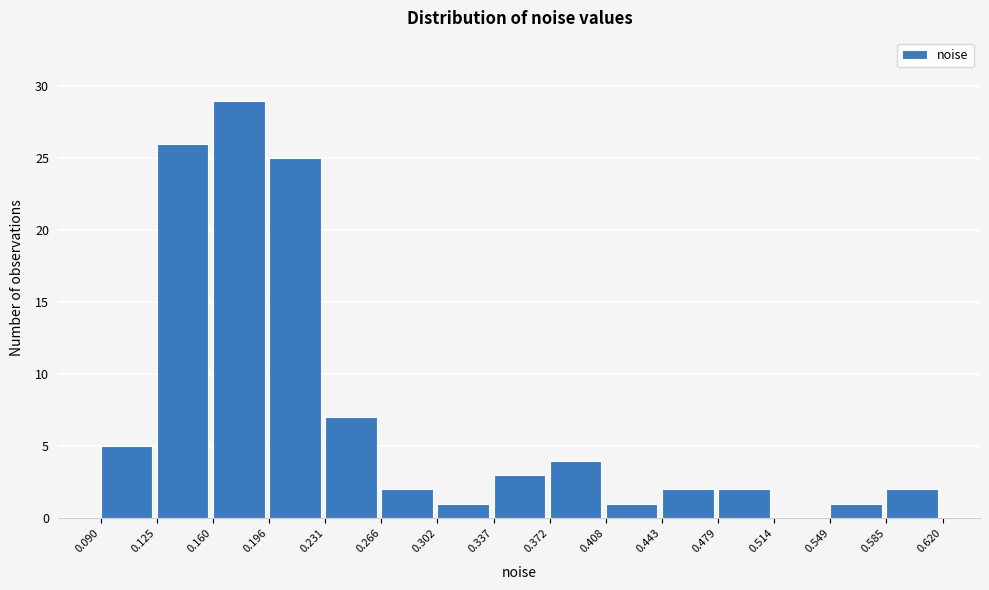

Which range on the x-axis has the tallest bar?

0.160 to 0.196